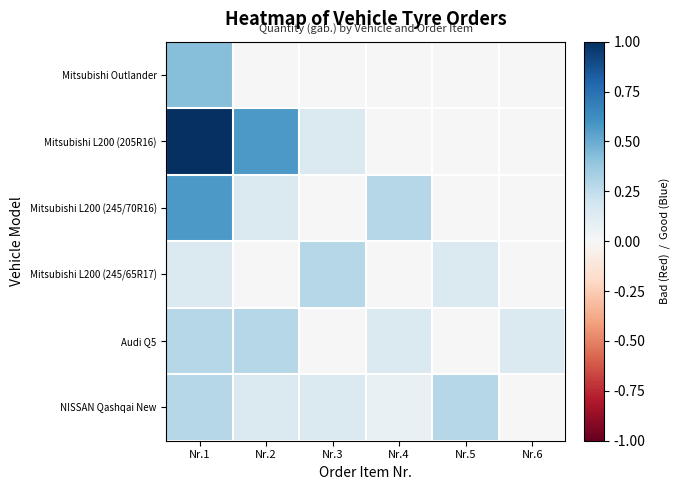

What is the total value across all series at Nr.2?

1.1